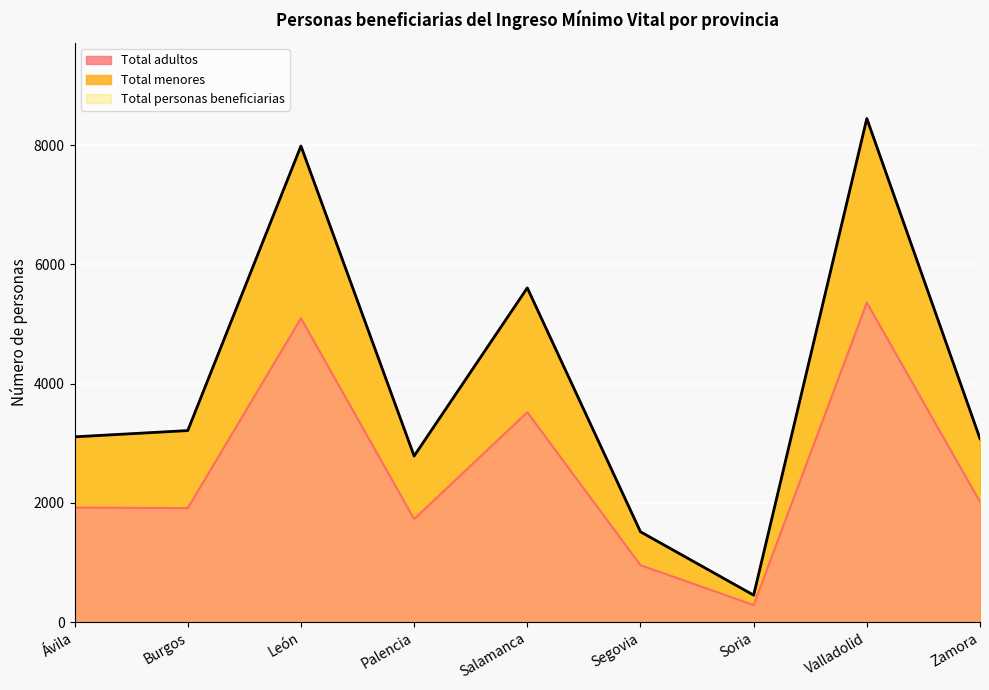

The Total adultos series shows 5097 at León. True or false?

True